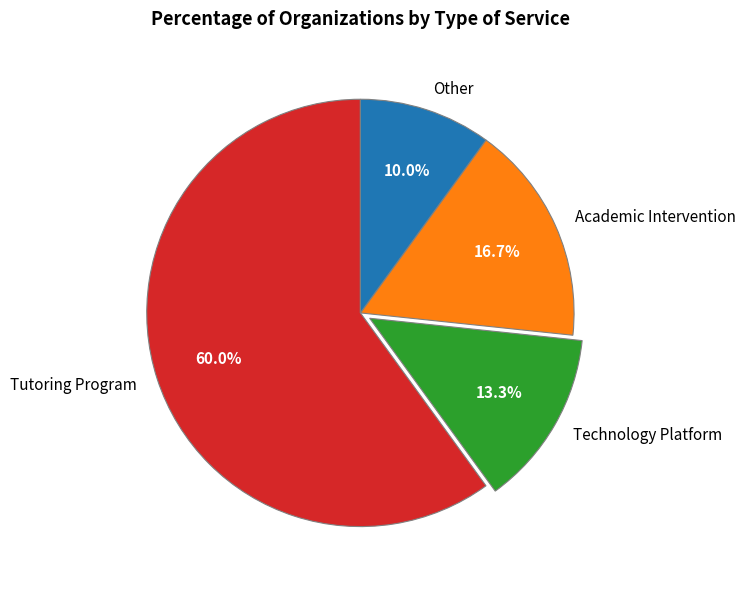

True or false: Academic Intervention accounts for 17% of the total.

True